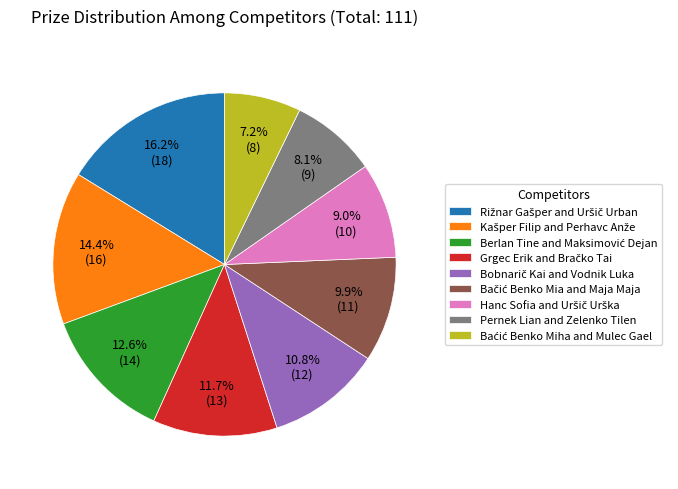

To the nearest percent, what is the difference between the largest and smallest slice percentages?

9%